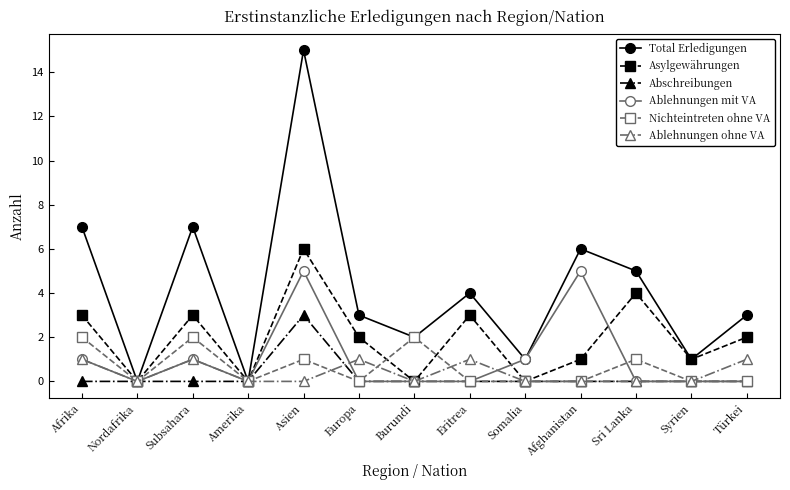

At which category does Asylgewährungen reach its first local valley?

Nordafrika